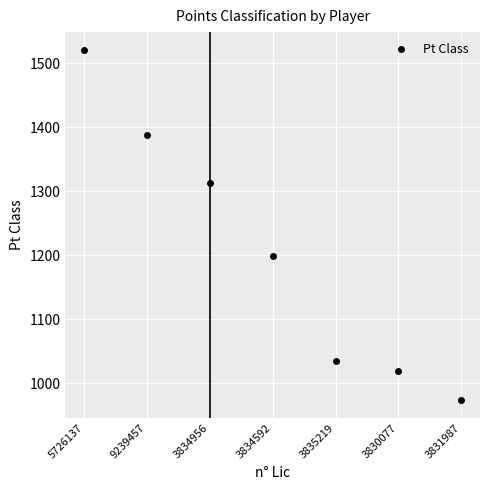

What is the sum of all values?

8446